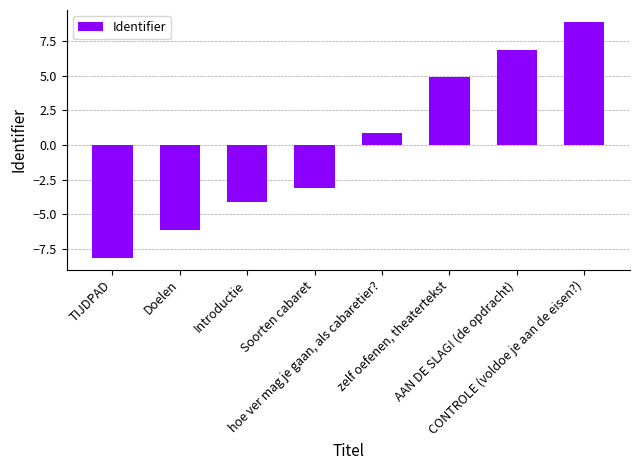

What is the difference between the values at Soorten cabaret and hoe ver mag je gaan, als cabaretier??

4.0